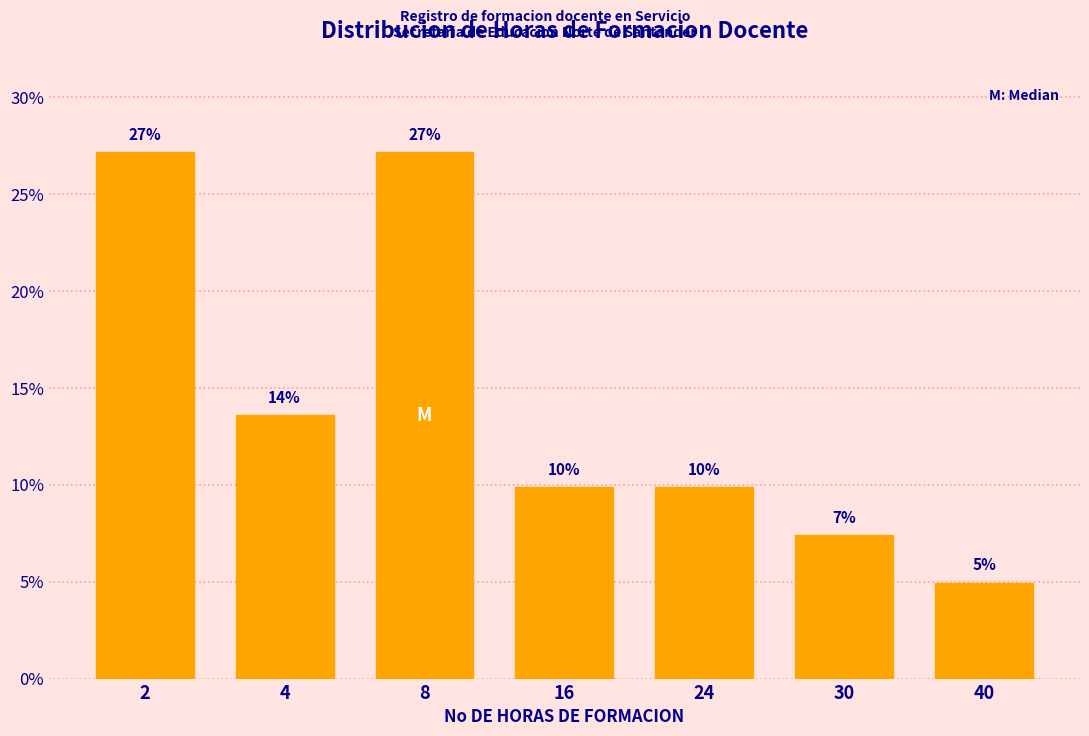

Are the bars horizontal?

No